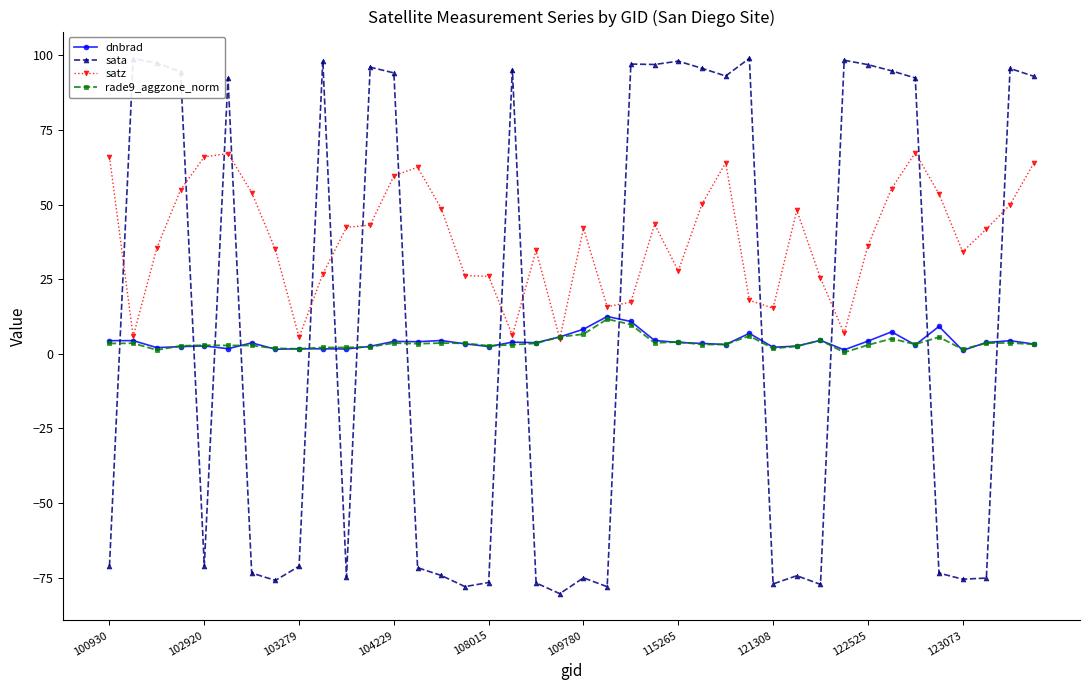

What is the value of the sata point at the 39th from the left?

95.6